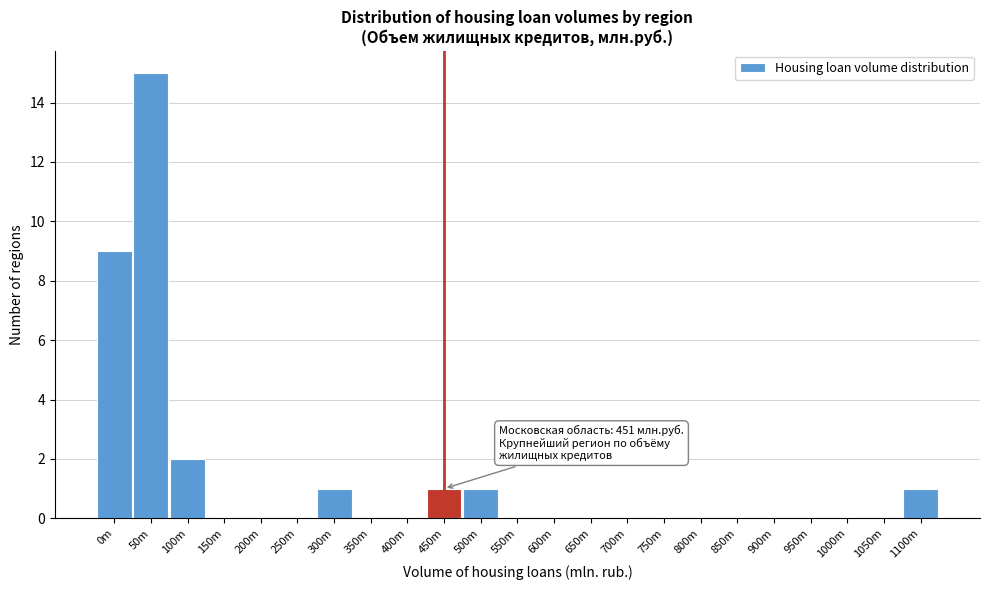

Reading left to right, extract all data points from this chart.

0m=9	50m=15	100m=2	150m=0	200m=0	250m=0	300m=1	350m=0	400m=0	450m=1	500m=1	550m=0	600m=0	650m=0	700m=0	750m=0	800m=0	850m=0	900m=0	950m=0	1000m=0	1050m=0	1100m=1